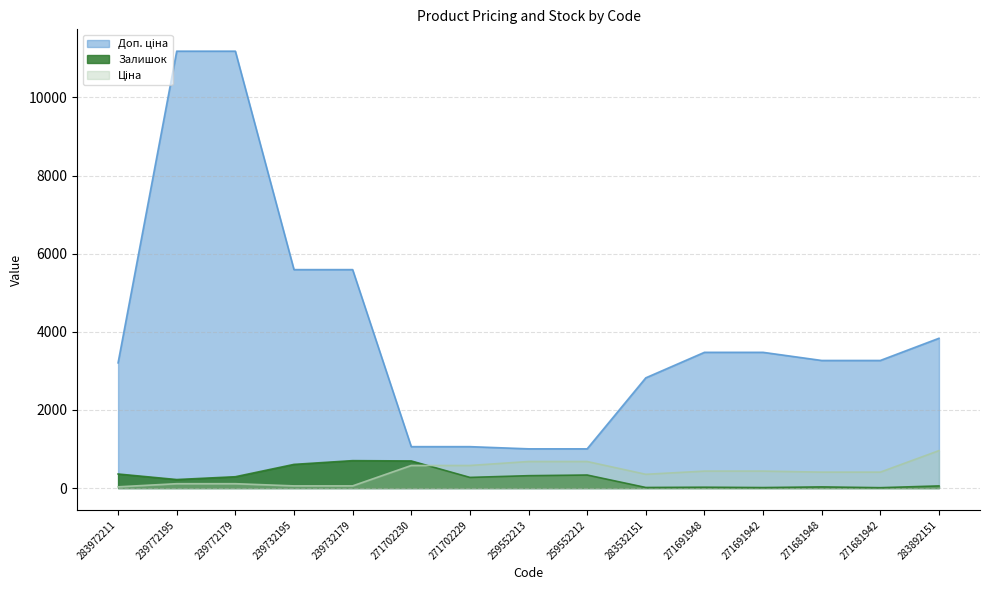

Reading left to right, what are all the values shown in this chart?

Ціна: 283972211=32.0	239772195=111.8	239772179=111.8	239732195=55.9	239732179=55.9	271702230=578.1	271702229=578.1	259552213=679.8	259552212=679.8	283532151=352.6	271691948=434.3	271691942=434.3	271681948=408.2	271681942=408.2	283892151=958.4
Доп. ціна: 283972211=3205.0	239772195=11182.0	239772179=11182.0	239732195=5591.0	239732179=5591.0	271702230=1060.0	271702229=1060.0	259552213=1004.0	259552212=1004.0	283532151=2821.2	271691948=3474.1	271691942=3474.1	271681948=3265.8	271681942=3265.8	283892151=3833.8
Залишок: 283972211=360.0	239772195=218.0	239772179=290.0	239732195=606.0	239732179=702.0	271702230=694.0	271702229=273.0	259552213=317.0	259552212=334.0	283532151=15.0	271691948=22.0	271691942=13.0	271681948=30.0	271681942=10.0	283892151=55.0